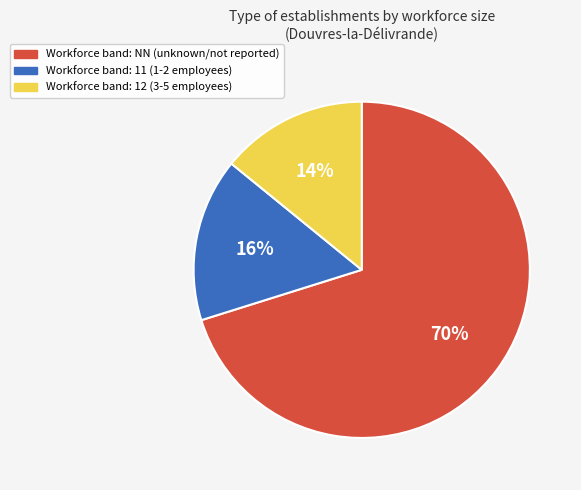

Is there any slice that represents more than half of the pie?

Yes